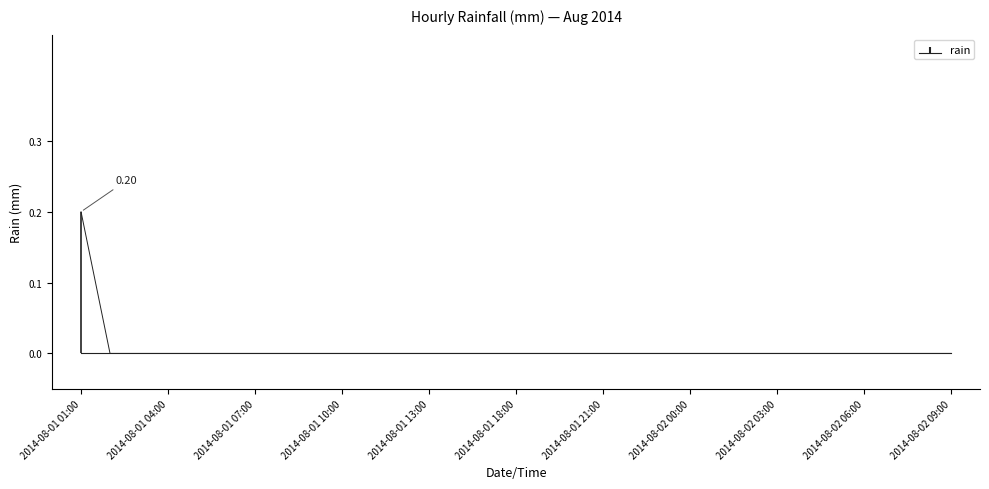

How many values are above zero?

1